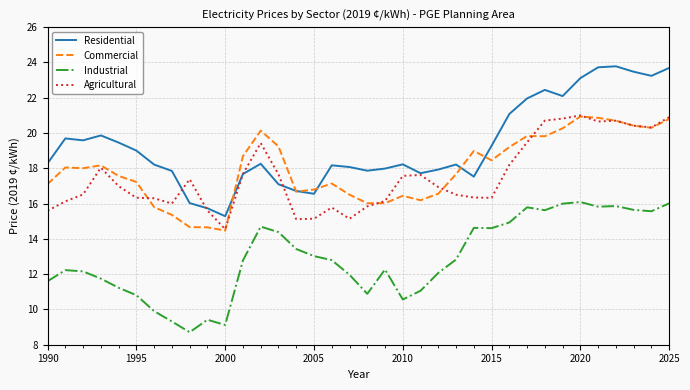

What is the maximum value for Residential?

23.8